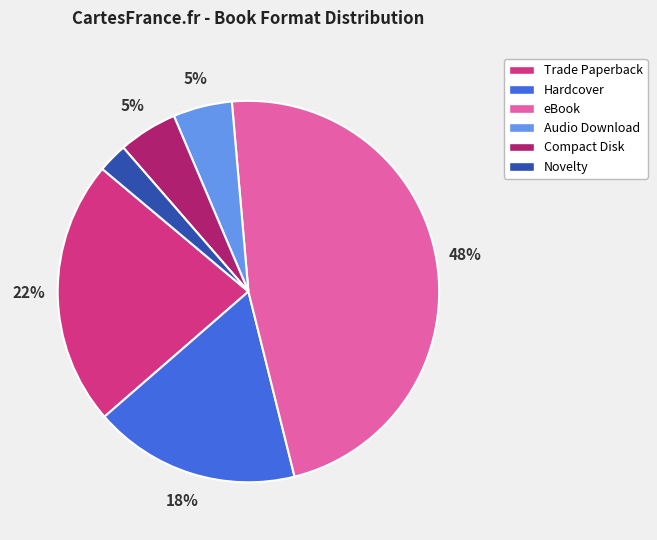

How many segments does this pie chart have?

6